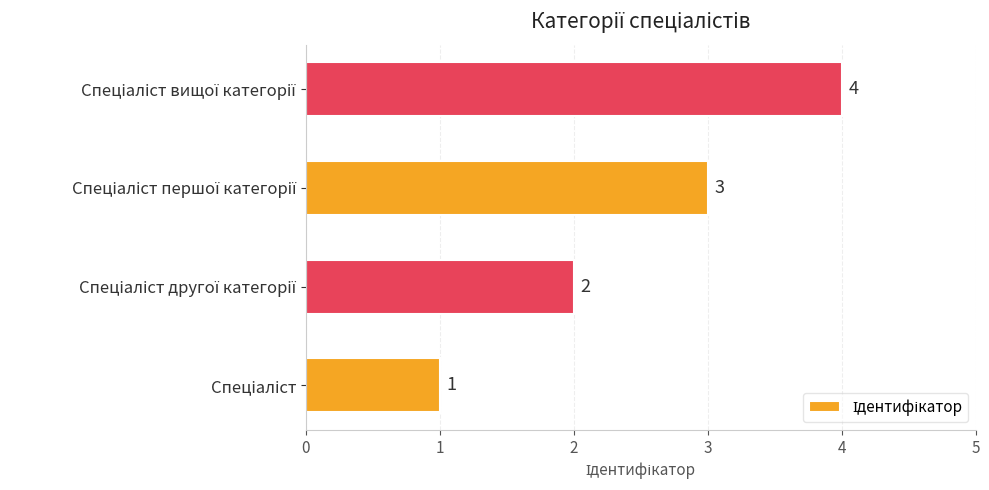

What is the sum of all values?

10